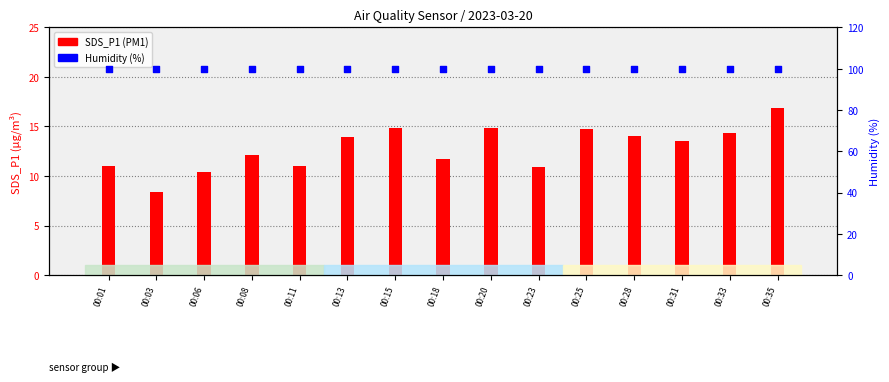

Which series contains the highest Y value?

Humidity (%)